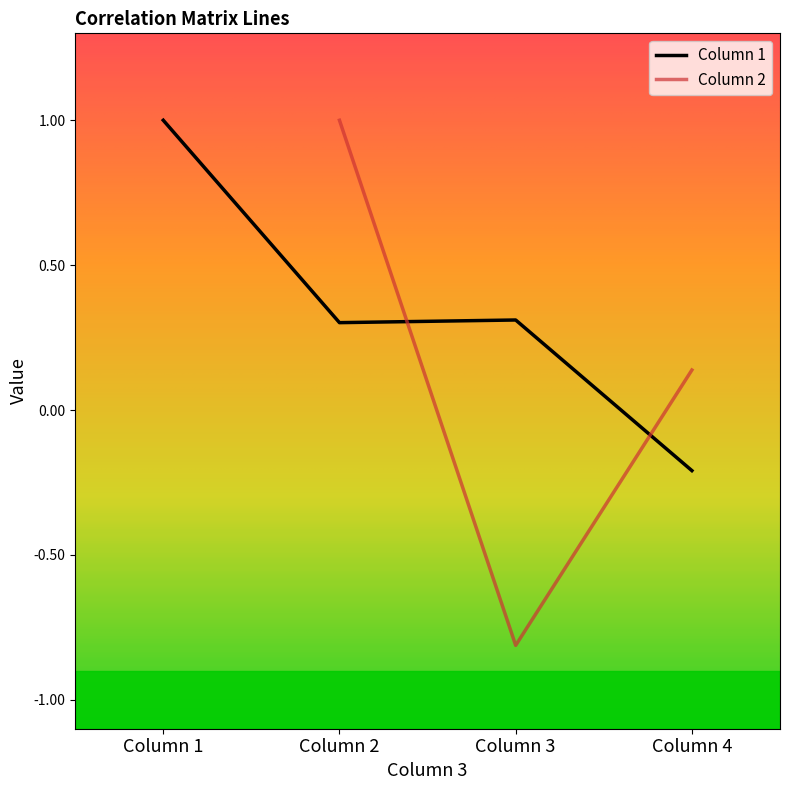

Is it true that Column 1 equals 0.5 at Column 3?

False